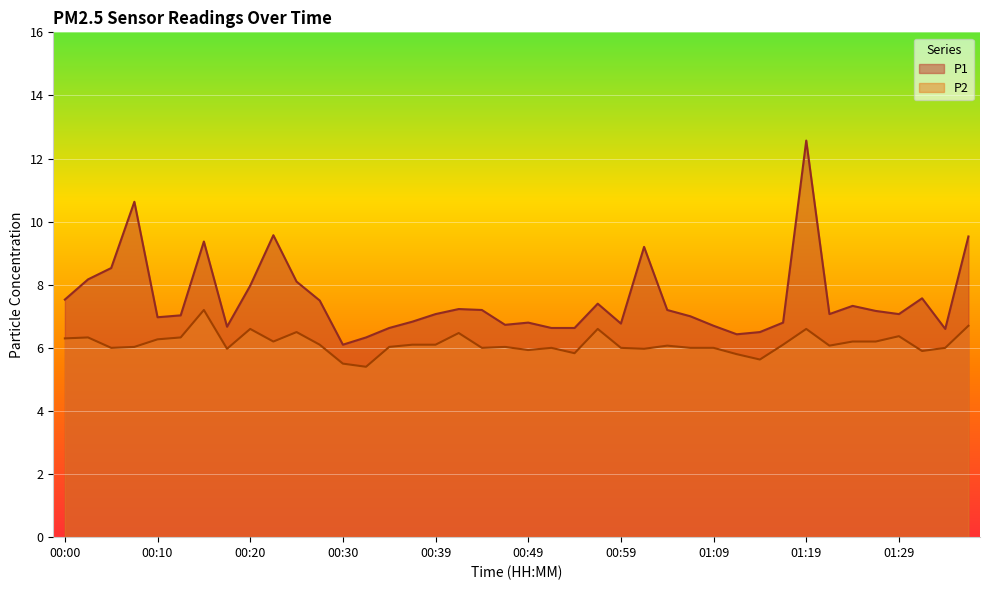

True or false: P1 and P2 intersect in this chart.

False